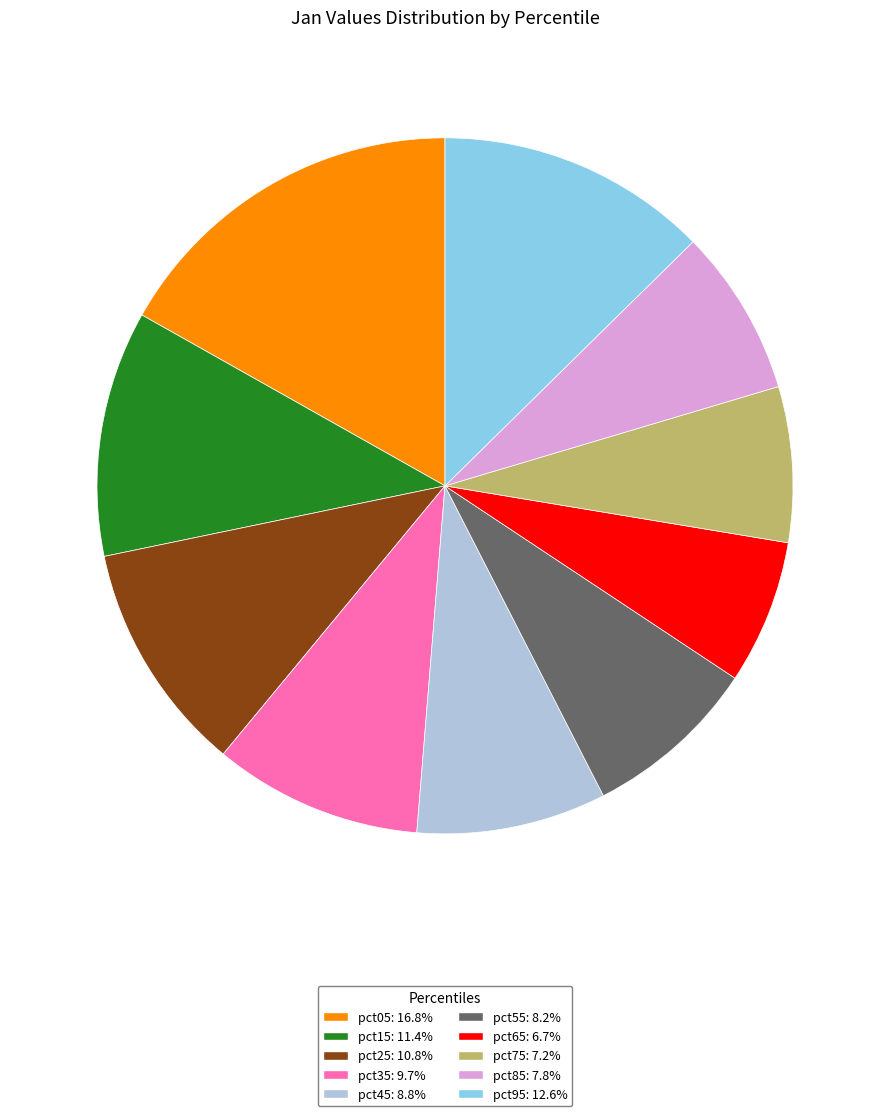

Is the sum of pct05: 16.8% and pct95: 12.6% greater than half?

No